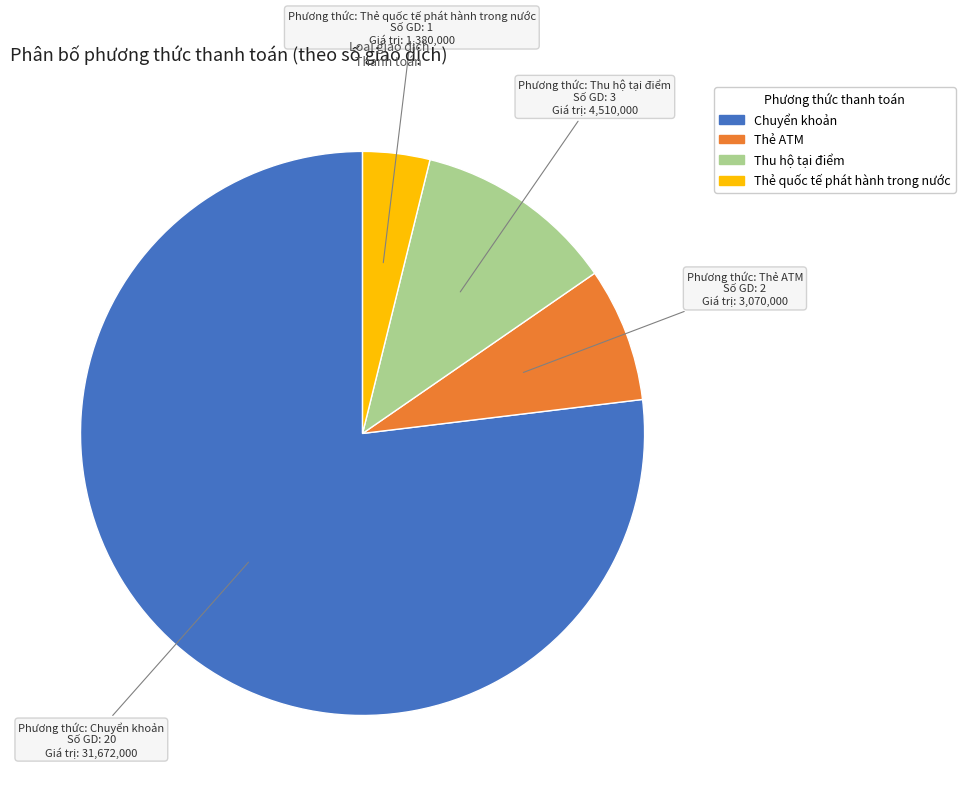

What is the largest slice in the pie chart?

Chuyển khoản